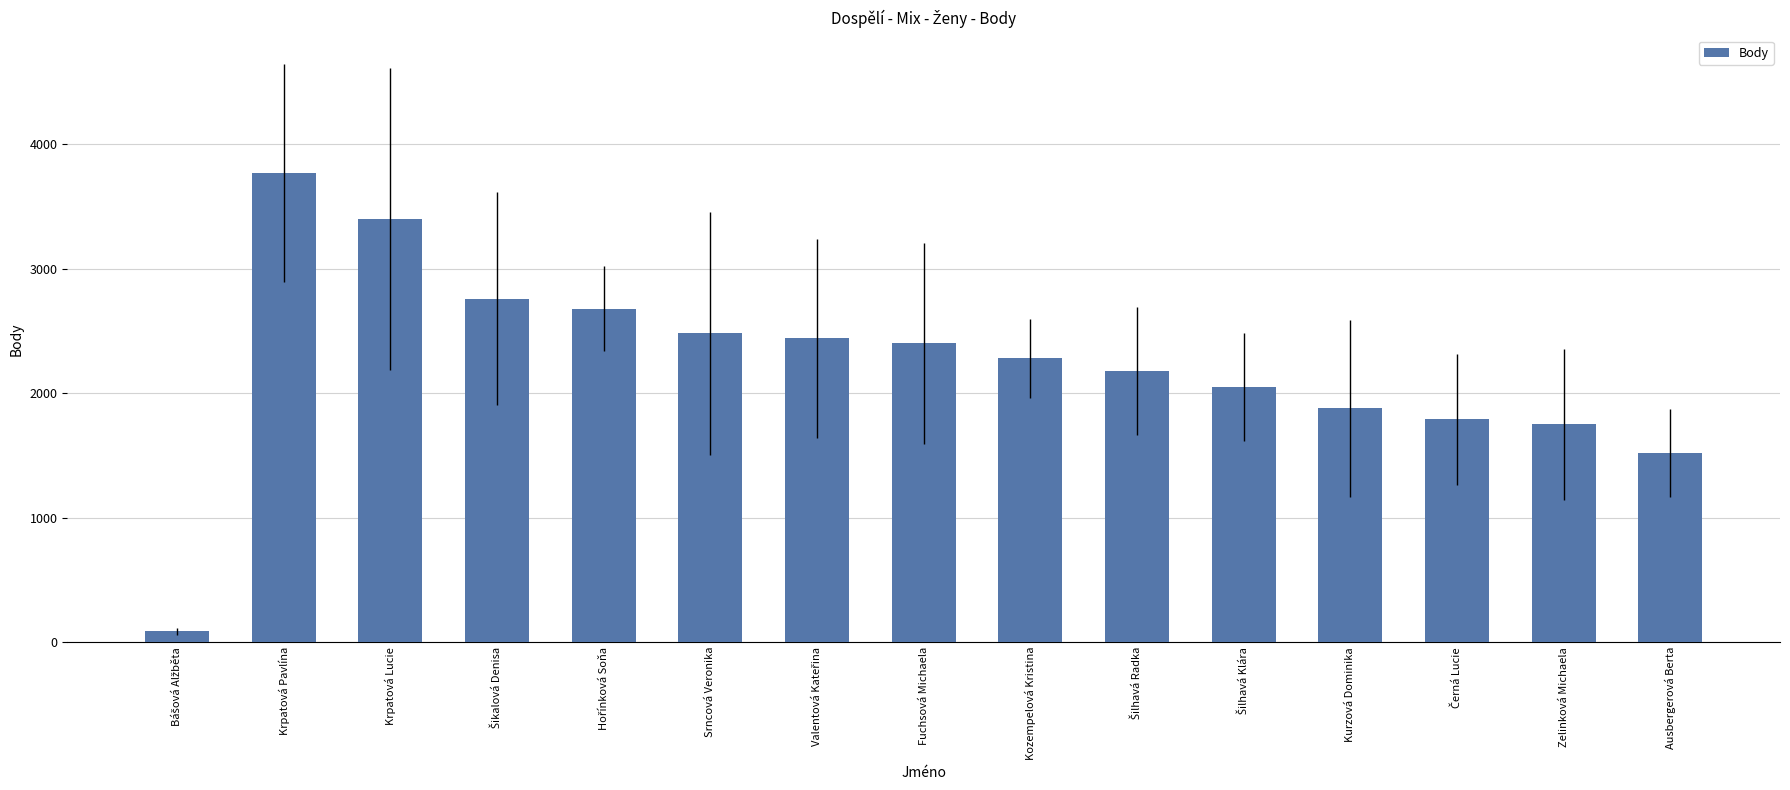

What is the average value?

2231